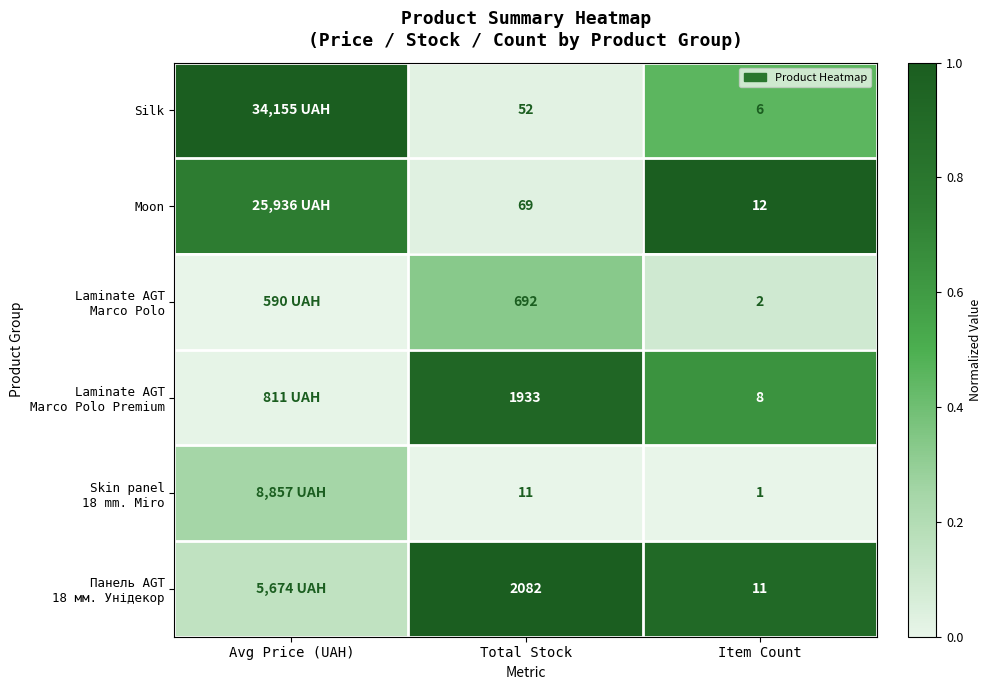

What is the total value across all series at Avg Price (UAH)?

2.2